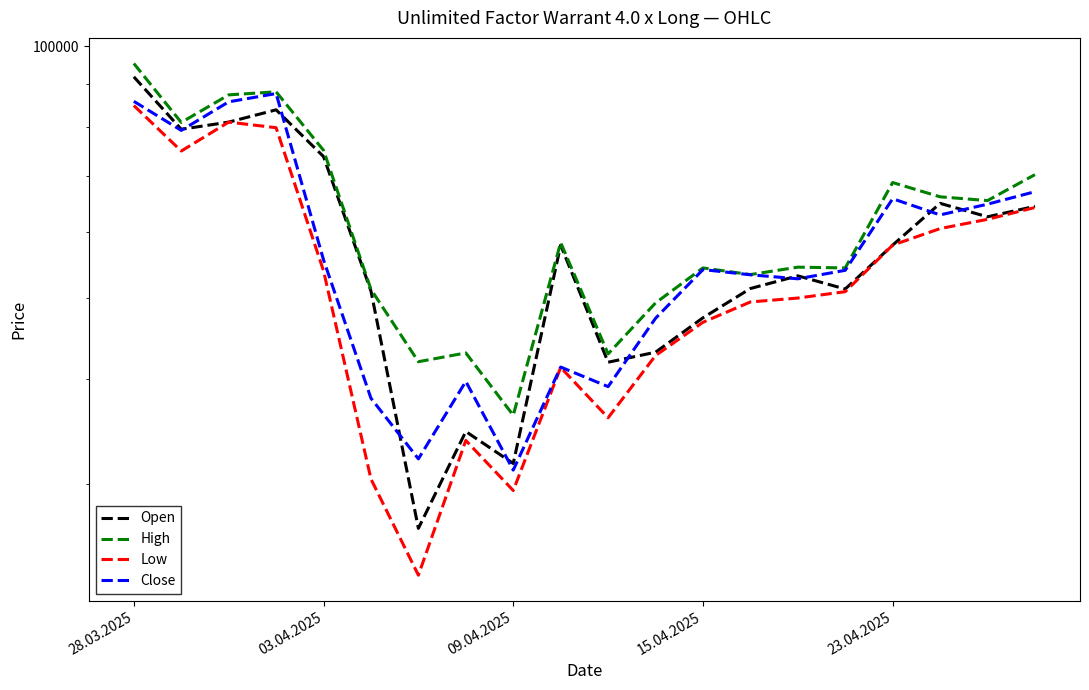

At which label does Low first exceed 50895?

28.03.2025